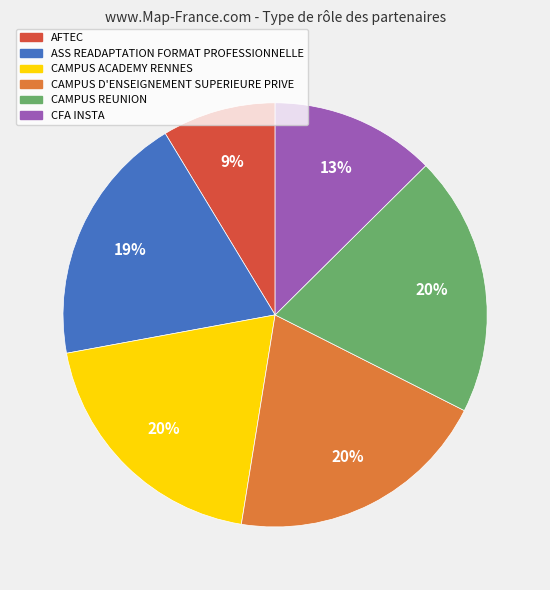

Is the sum of CAMPUS D'ENSEIGNEMENT SUPERIEURE PRIVE and AFTEC greater than half?

No